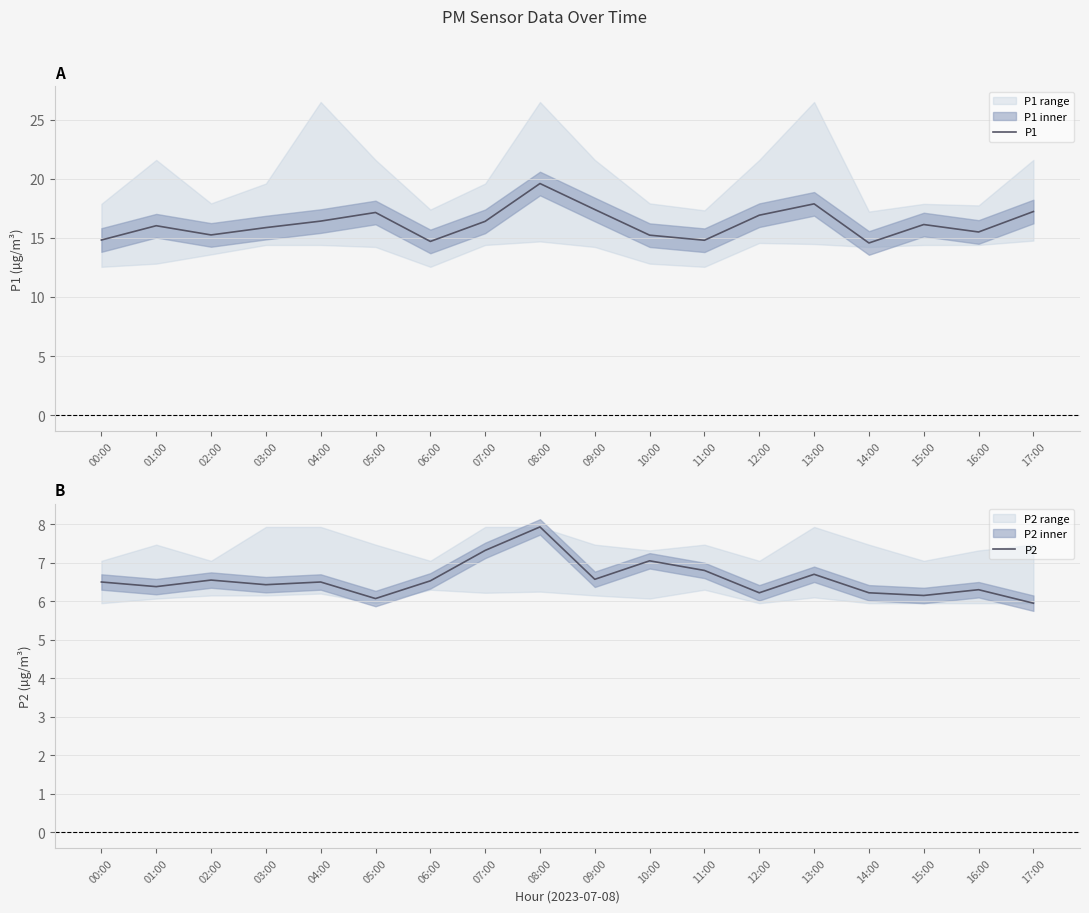

True or false: P2 and P1 intersect in this chart.

False